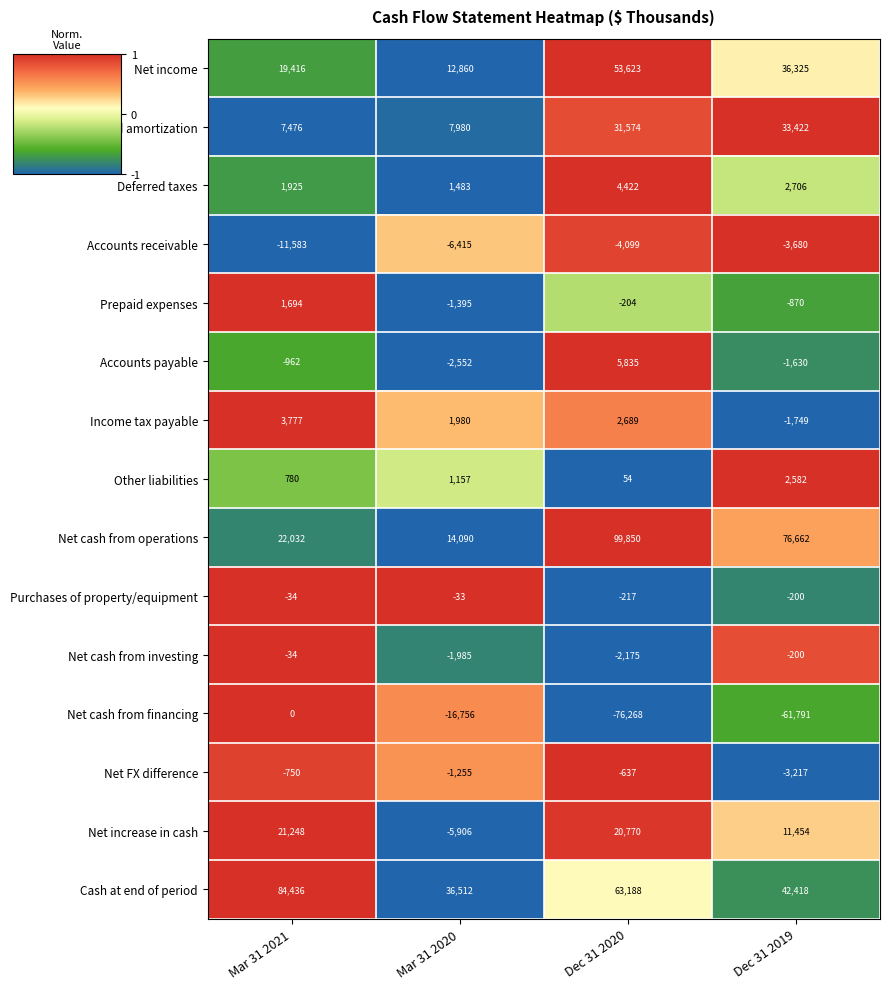

Is it true that Net increase in cash equals 20770 at Dec 31 2020?

True